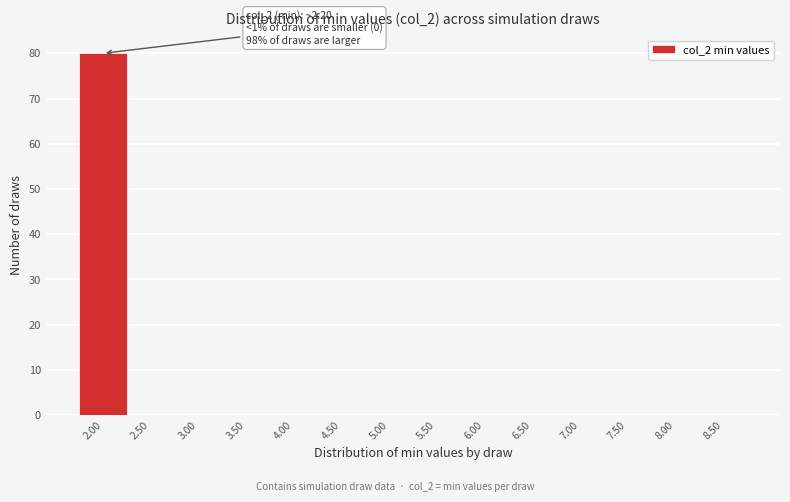

Reading right to left, extract all data points from this chart.

8.50=0	8.00=0	7.50=0	7.00=0	6.50=0	6.00=0	5.50=0	5.00=0	4.50=0	4.00=0	3.50=0	3.00=0	2.50=0	2.00=80